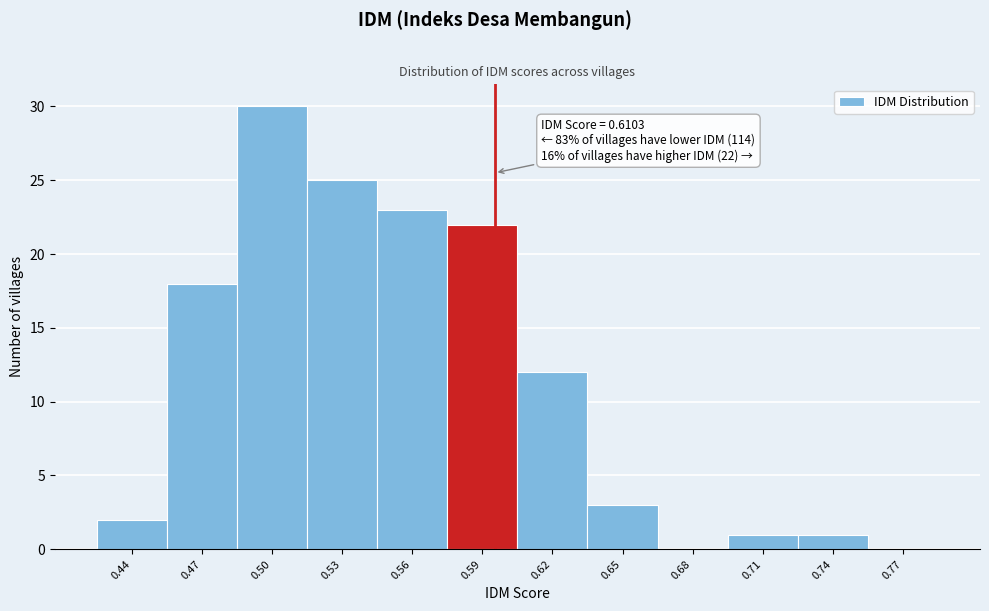

Reading left to right, list all the values displayed in this chart.

0.44=2	0.47=18	0.50=30	0.53=25	0.56=23	0.59=22	0.62=12	0.65=3	0.68=0	0.71=1	0.74=1	0.77=0